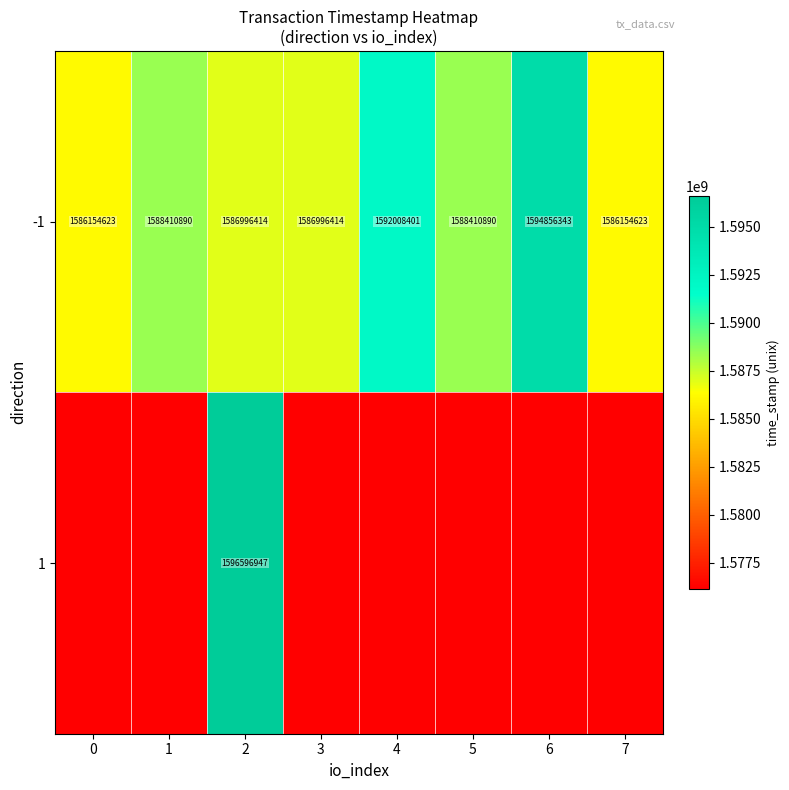

Is it true that -1 equals 1594856343 at 6?

True